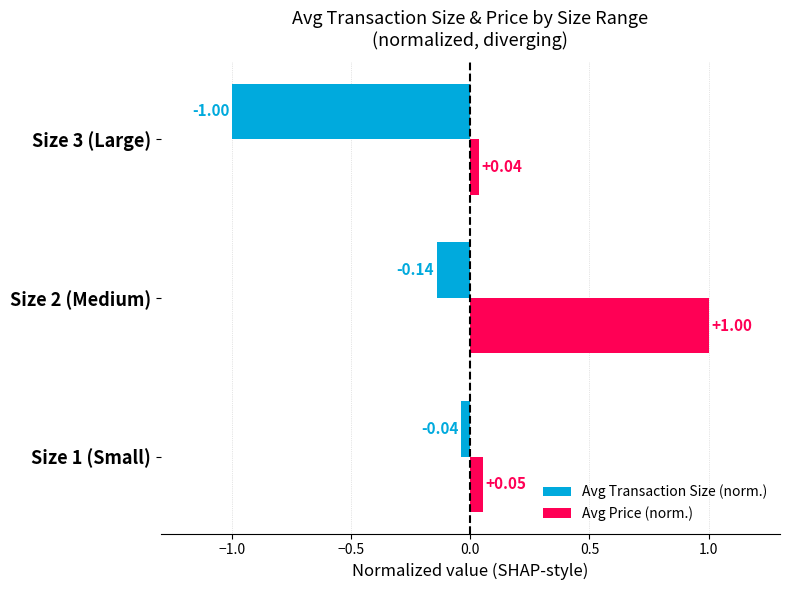

Rank the series at Size 3 (Large) from highest to lowest value.

Avg Price (norm.), Avg Transaction Size (norm.)